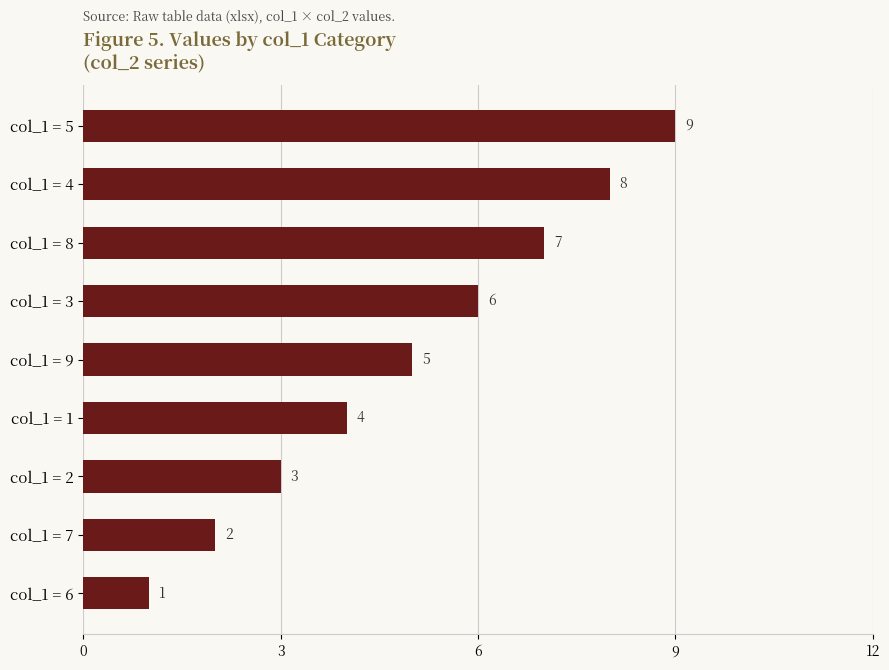

At which category does the chart reach its minimum across all series?

col_1 = 6